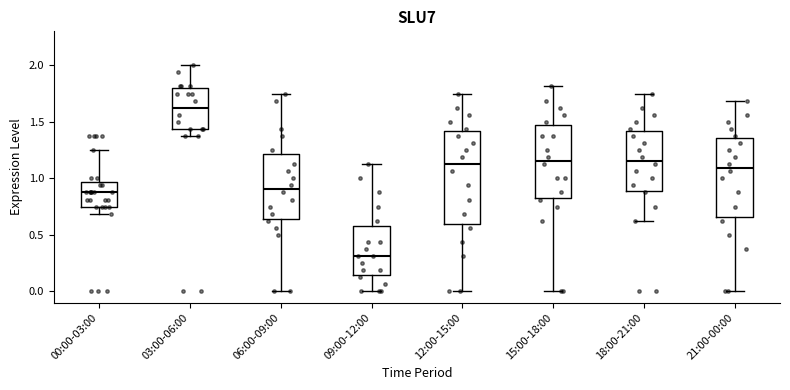

Reading left to right, transcribe this box plot: for each box, give where its median line is, the range the box spans, and where its two whiskers end, as read against the y-axis. The values are not printed on the chart, so give them approximately, as read against the axis.

00:00-03:00: median 0.90, box 0.75 to 0.95, whiskers 0.70 to 1.25
03:00-06:00: median 1.65, box 1.45 to 1.80, whiskers 1.40 to 2.00
06:00-09:00: median 0.90, box 0.65 to 1.20, whiskers 0.00 to 1.75
09:00-12:00: median 0.30, box 0.15 to 0.60, whiskers 0.00 to 1.15
12:00-15:00: median 1.15, box 0.60 to 1.40, whiskers 0.00 to 1.75
15:00-18:00: median 1.15, box 0.85 to 1.45, whiskers 0.00 to 1.80
18:00-21:00: median 1.15, box 0.90 to 1.40, whiskers 0.65 to 1.75
21:00-00:00: median 1.10, box 0.65 to 1.35, whiskers 0.00 to 1.70